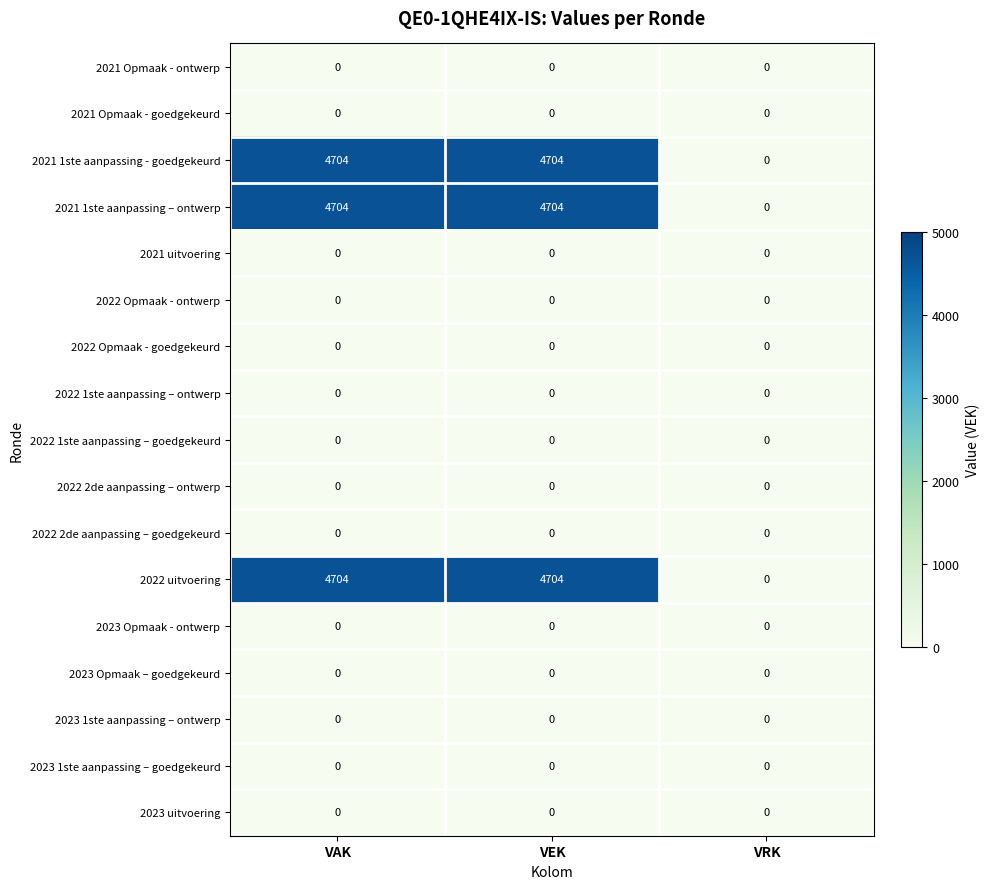

The value of 2022 uitvoering at VEK is 4704. True or false?

True